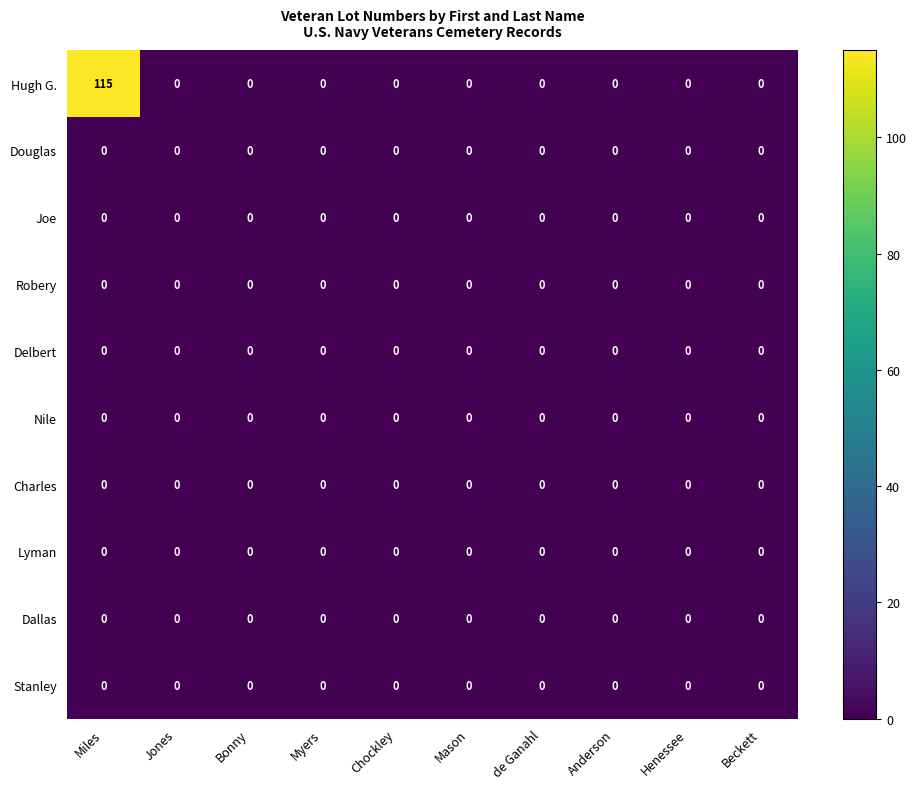

At which category is the sum across all series the highest?

Miles